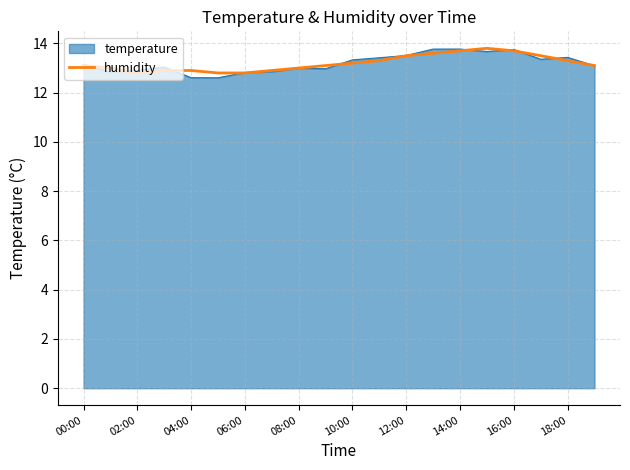

How many lines are shown in the chart?

2